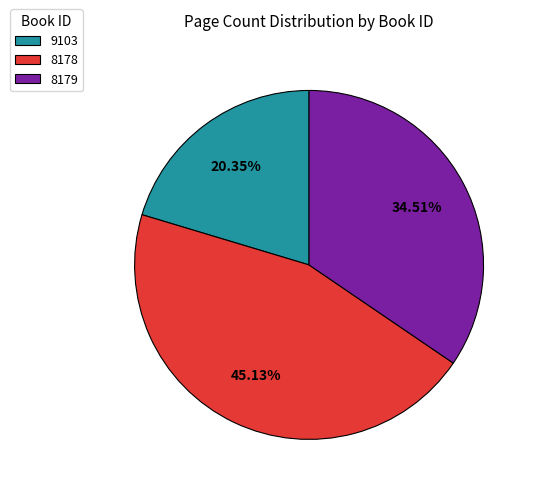

What is the ratio of the value at 9103 to the value at 8178?

0.5